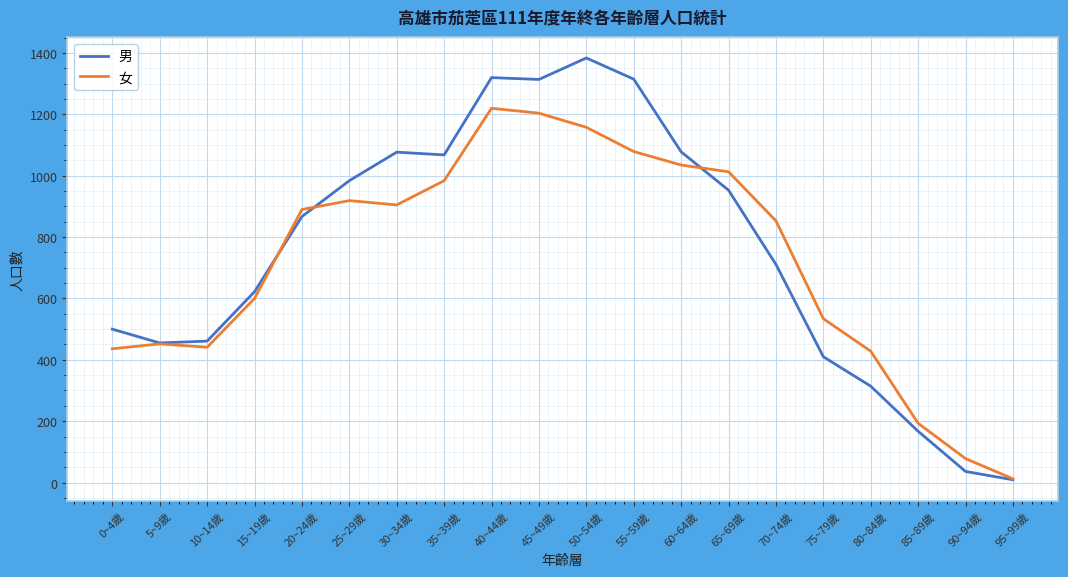

What is the sum of the 男 values at 70~74歲 and 50~54歲?

2095